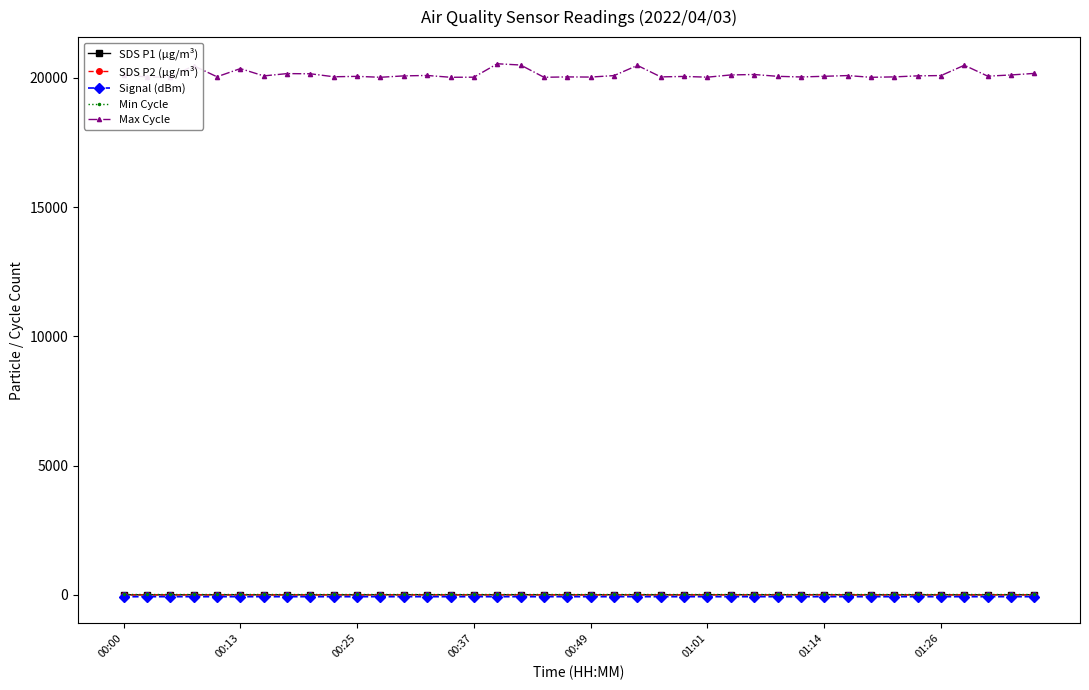

What is the average value of the Max Cycle series?

20131.4